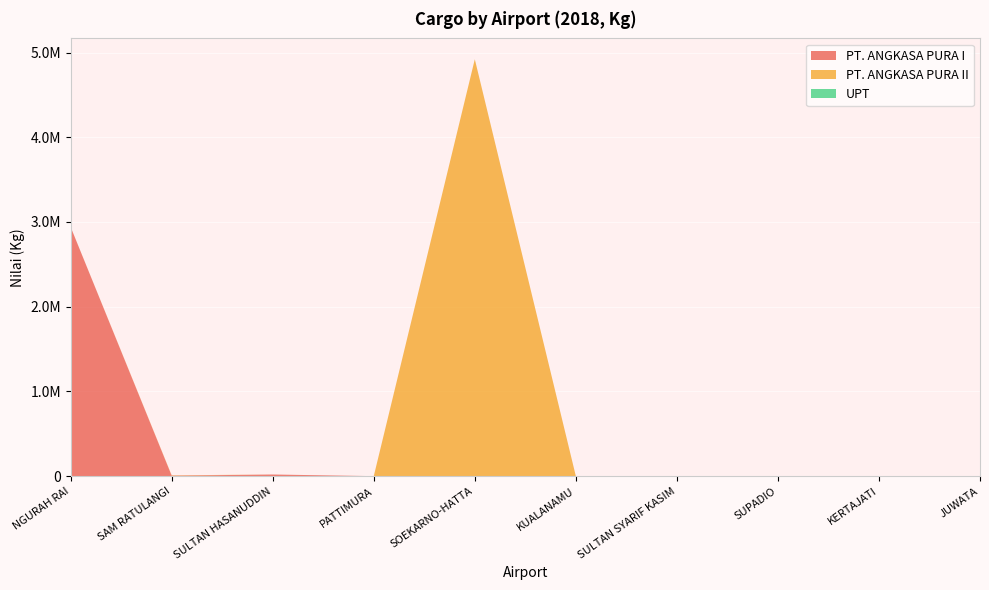

Reading left to right, what are all the values shown in this chart?

PT. ANGKASA PURA I: NGURAH RAI=2940579	SAM RATULANGI=5550	SULTAN HASANUDDIN=19321	PATTIMURA=0	SOEKARNO-HATTA=0	KUALANAMU=0	SULTAN SYARIF KASIM=0	SUPADIO=0	KERTAJATI=0	JUWATA=0
PT. ANGKASA PURA II: NGURAH RAI=176	SAM RATULANGI=4063	SULTAN HASANUDDIN=0	PATTIMURA=0	SOEKARNO-HATTA=4920463	KUALANAMU=169	SULTAN SYARIF KASIM=250	SUPADIO=0	KERTAJATI=0	JUWATA=0
UPT: NGURAH RAI=0	SAM RATULANGI=0	SULTAN HASANUDDIN=0	PATTIMURA=0	SOEKARNO-HATTA=0	KUALANAMU=0	SULTAN SYARIF KASIM=0	SUPADIO=0	KERTAJATI=0	JUWATA=0